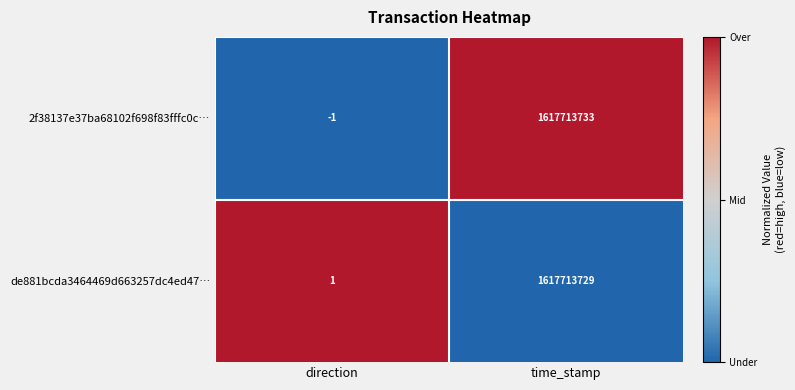

Rank the series by their maximum value, from lowest to highest.

de881bcda3464469d663257dc4ed47…, 2f38137e37ba68102f698f83fffc0c…